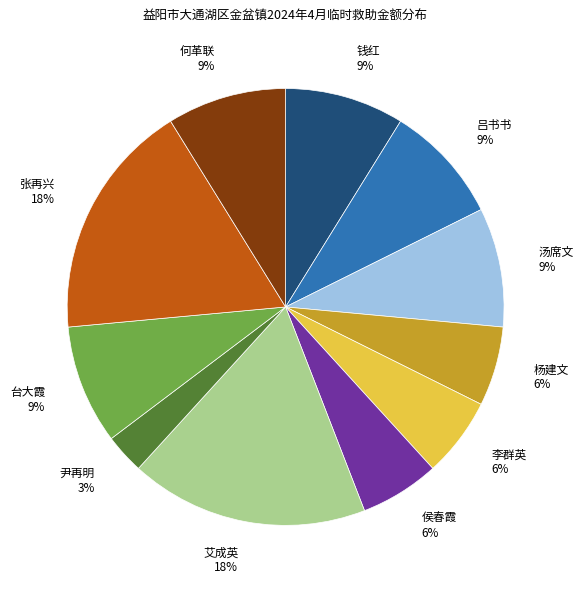

What is the ratio of the value at 汤席文 to the value at 张再兴?

0.5